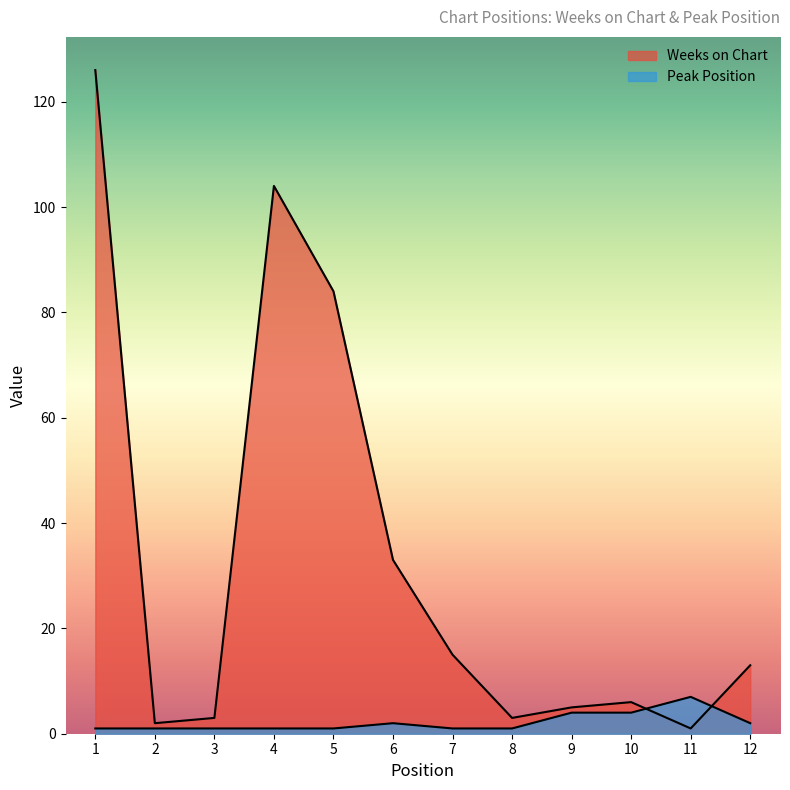

What is the value of the Peak Position point at the 3rd from the left?

1